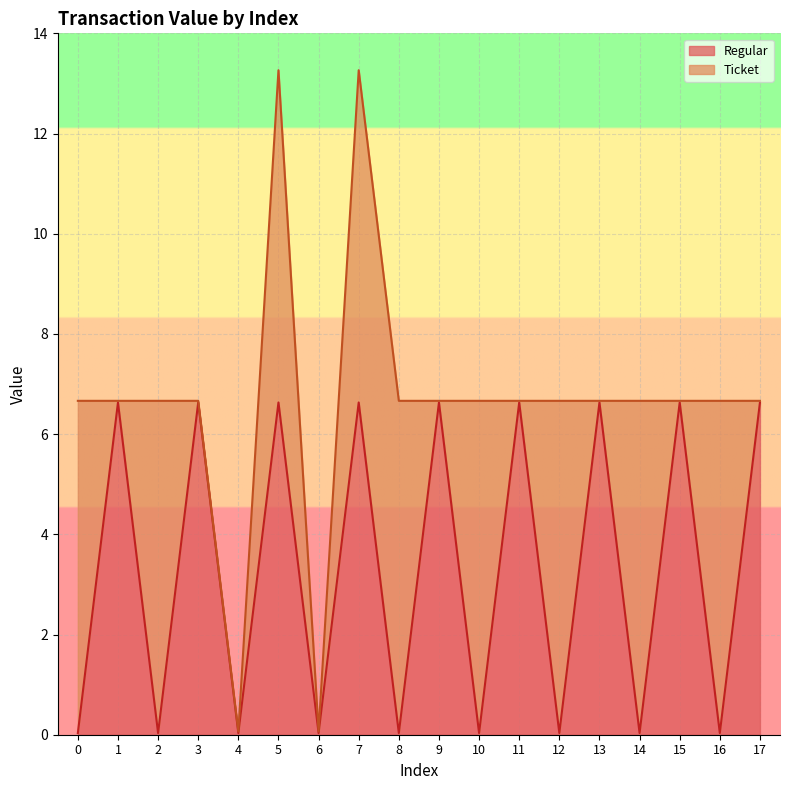

What is the sum of the values at 11 and 0?

6.7